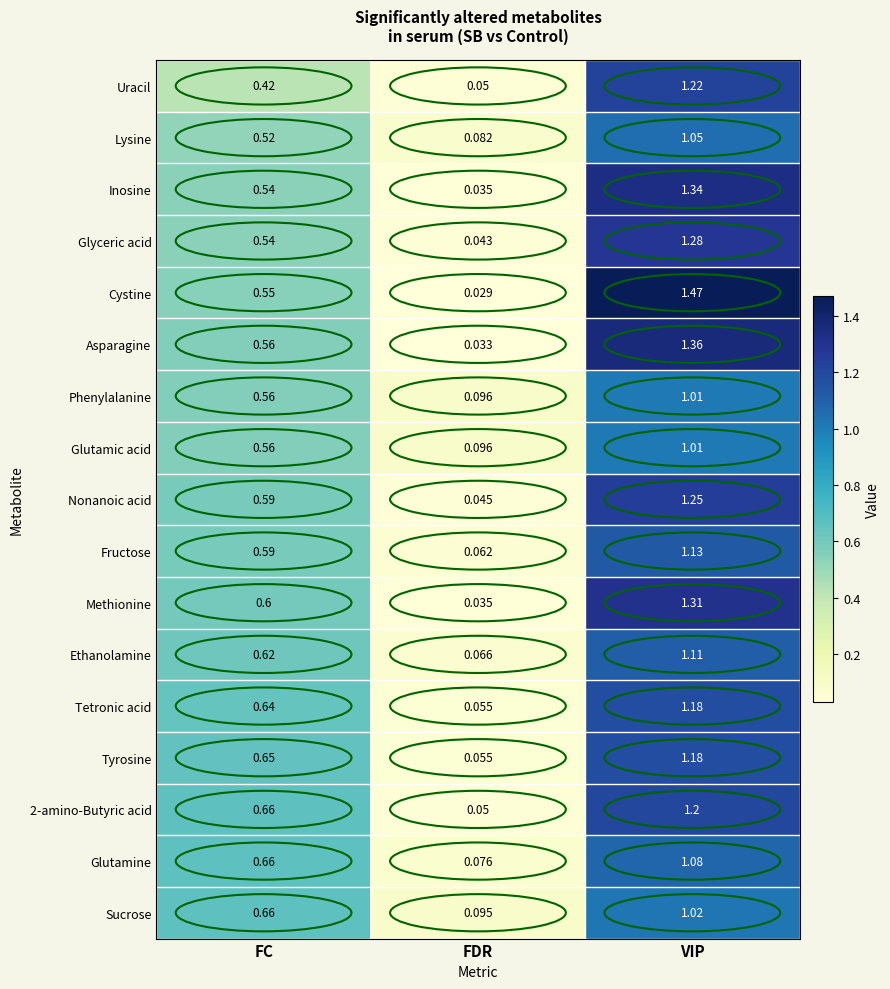

At which category is the sum across all series the highest?

VIP